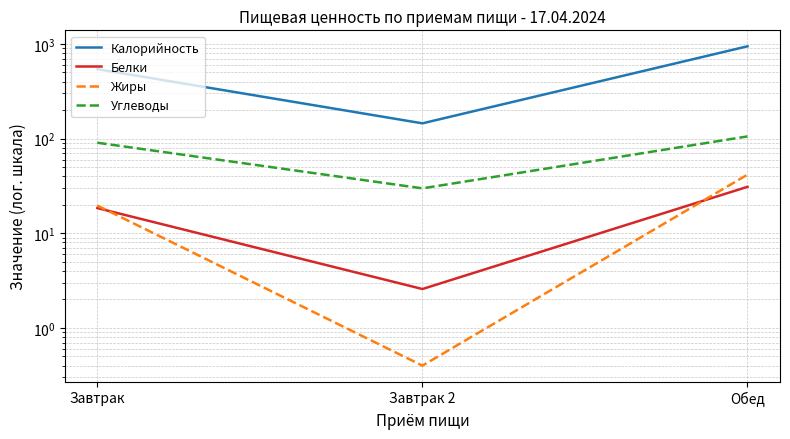

At which label is Углеводы closest to 67?

Завтрак